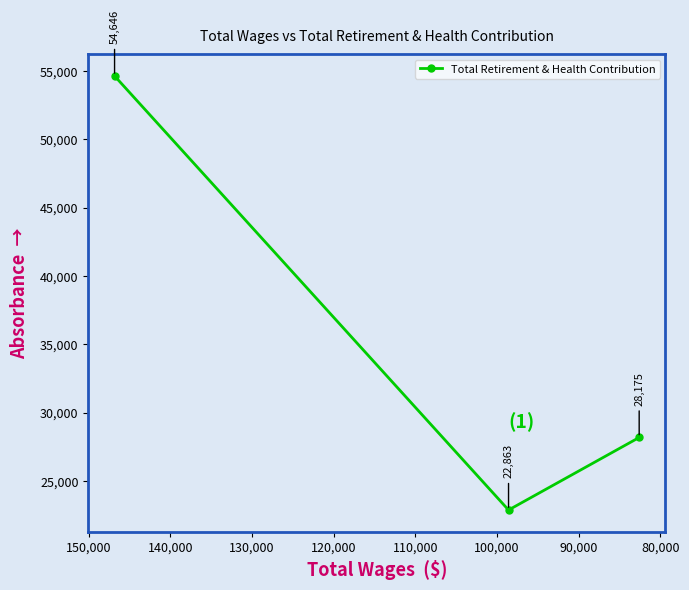

Which has a higher value, 80,000 or 90,000?

90,000